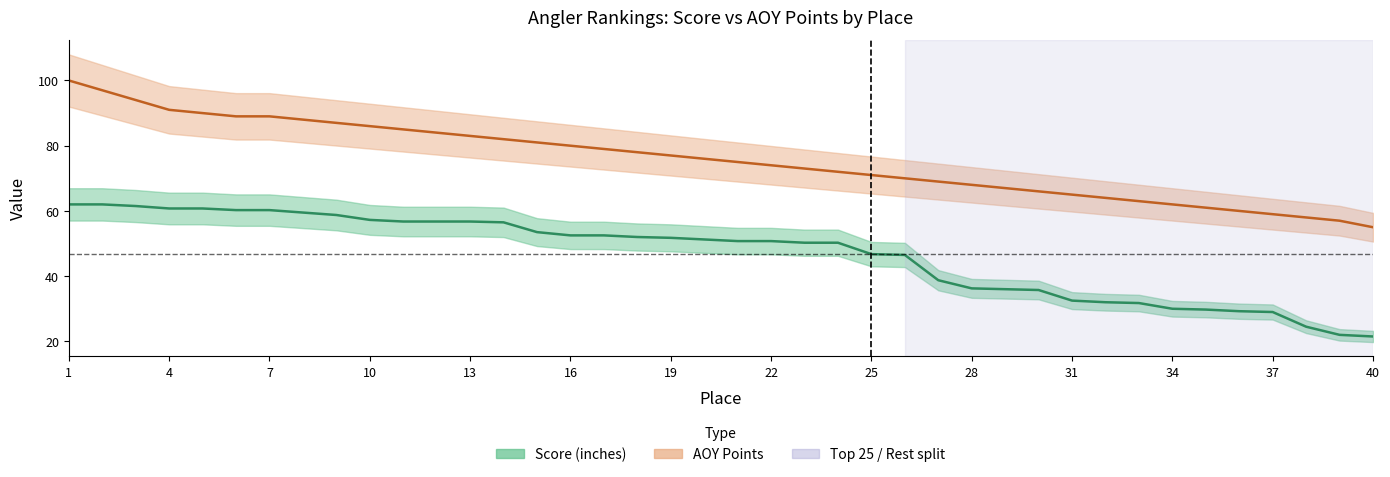

Which category has the highest value in the Score (inches) series?

1